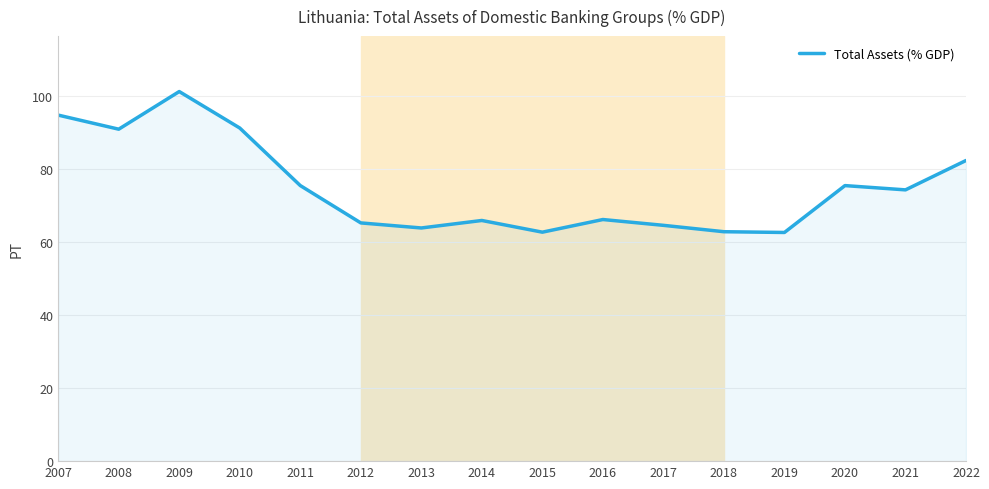

What is the minimum value shown in the chart?

62.7